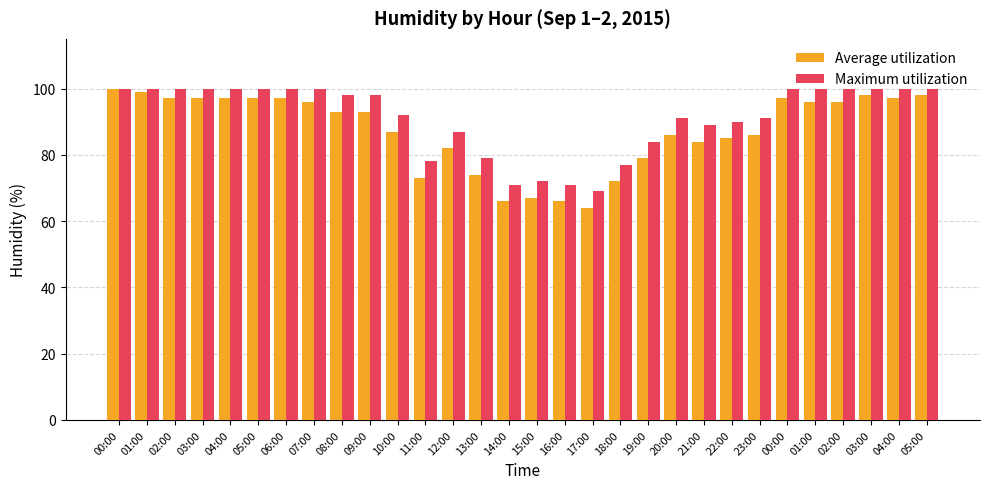

The value of Maximum utilization at 06:00 is 55. True or false?

False